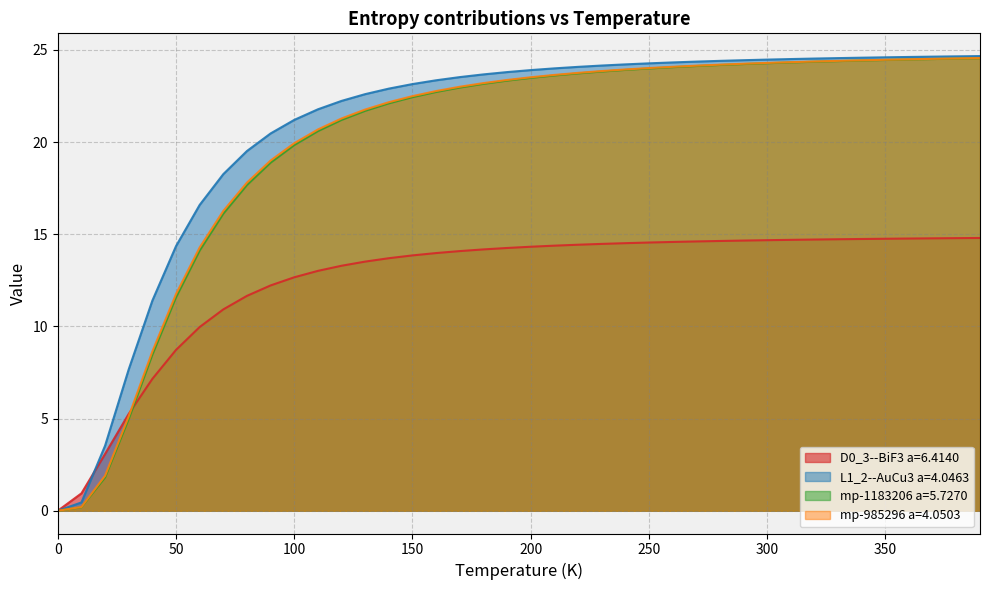

What is the total value across all series at 370.0?

88.4